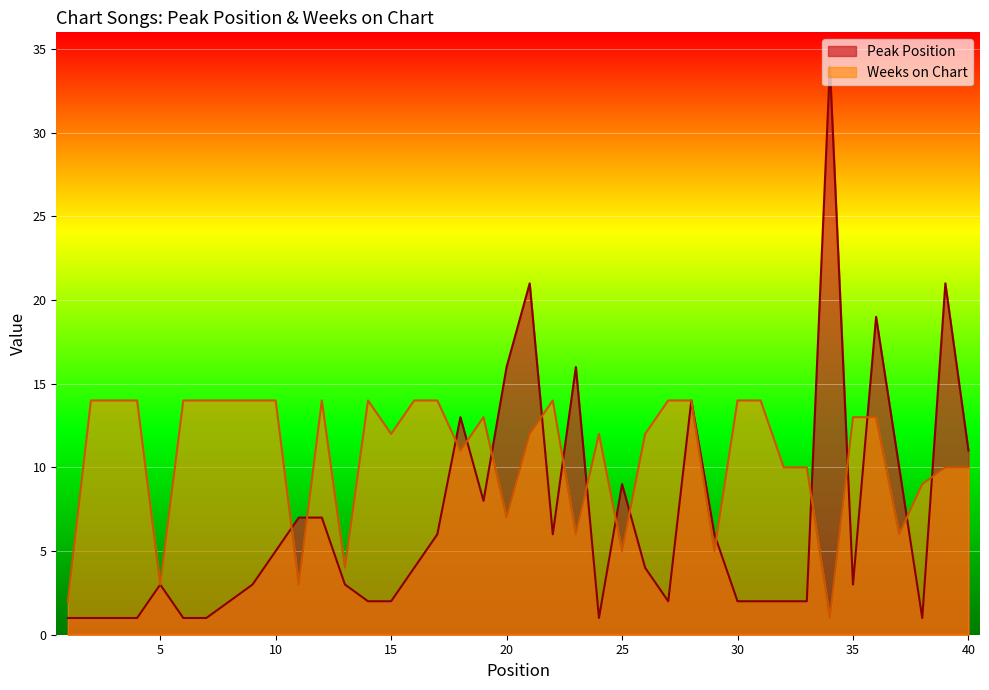

How many data points in Peak Position are above 4?

18